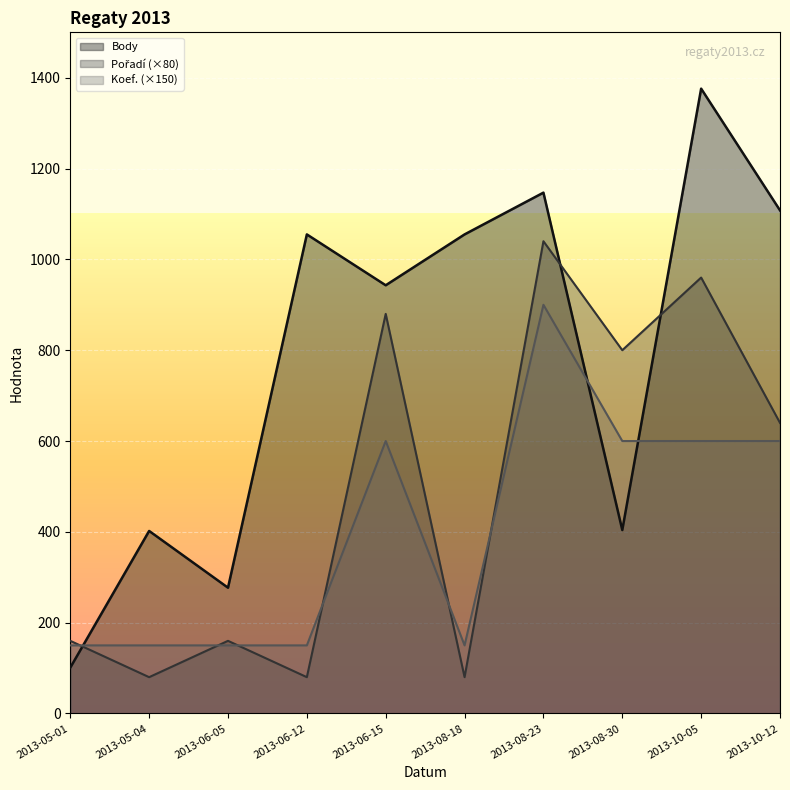

True or false: Pořadí has a value of 80 at 2013-06-12.

True